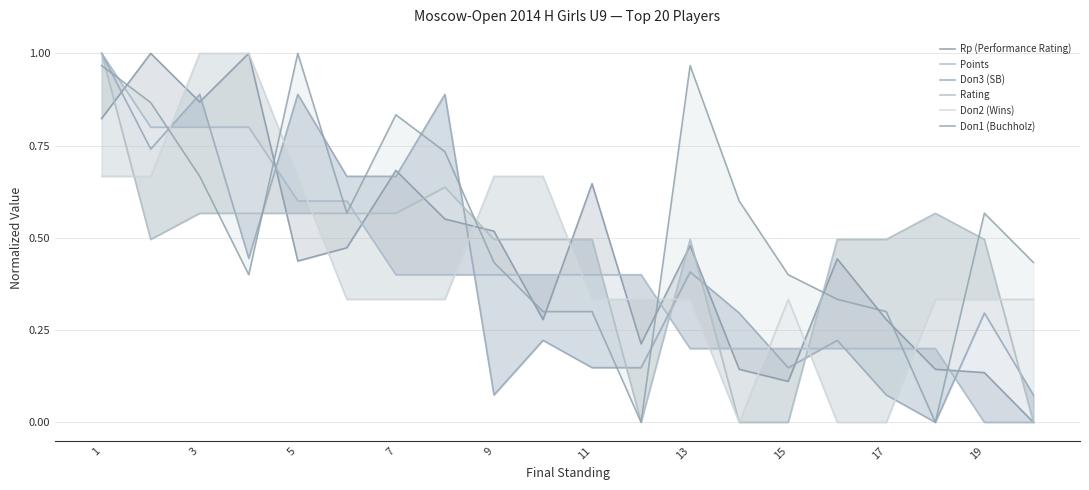

Which category has the lowest value across all series?

19